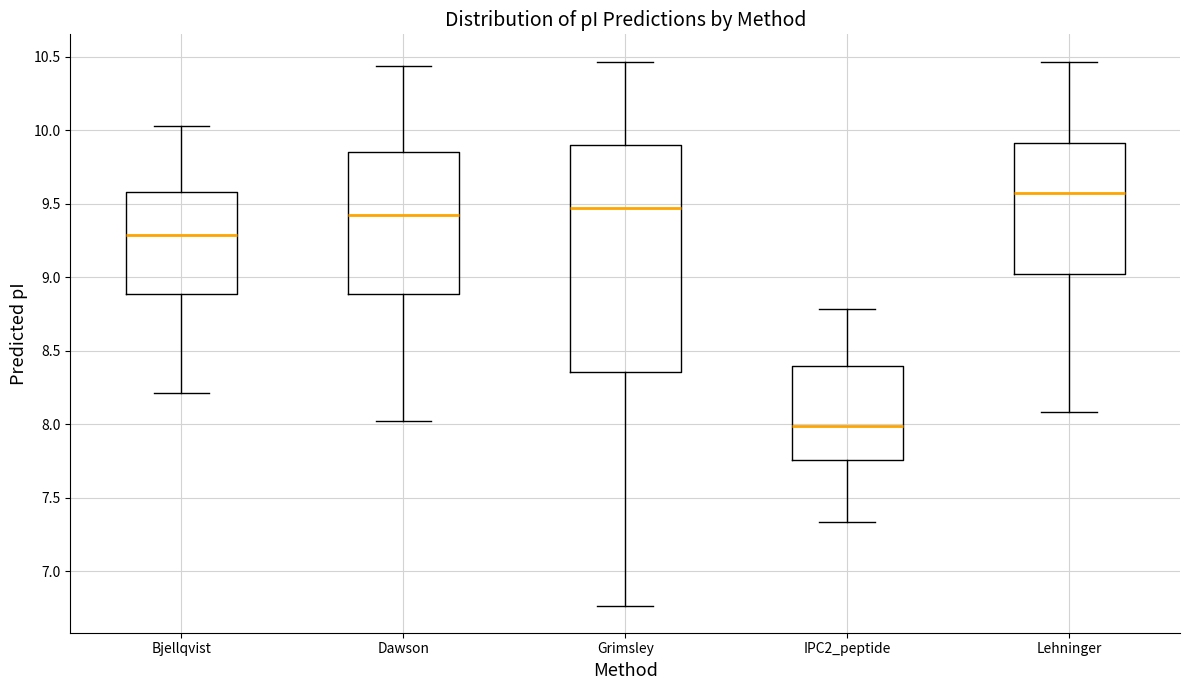

Reading left to right, transcribe this box plot: for each box, give where its median line is, the range the box spans, and where its two whiskers end, as read against the y-axis. The values are not printed on the chart, so give them approximately, as read against the axis.

Bjellqvist: median 9.30, box 8.90 to 9.60, whiskers 8.20 to 10.05
Dawson: median 9.40, box 8.90 to 9.85, whiskers 8.00 to 10.45
Grimsley: median 9.45, box 8.35 to 9.90, whiskers 6.75 to 10.45
IPC2_peptide: median 8.00, box 7.75 to 8.40, whiskers 7.35 to 8.80
Lehninger: median 9.60, box 9.00 to 9.90, whiskers 8.10 to 10.45